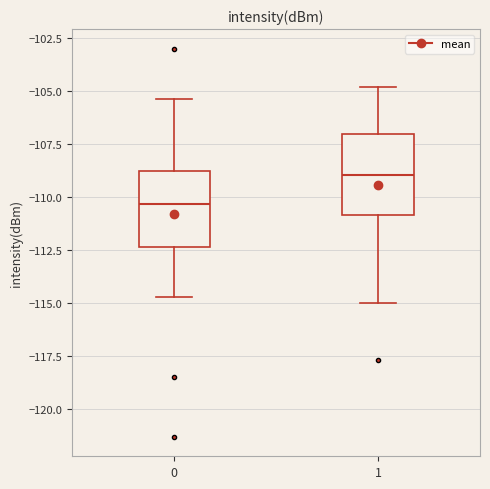

Which box has the lowest median line?

0